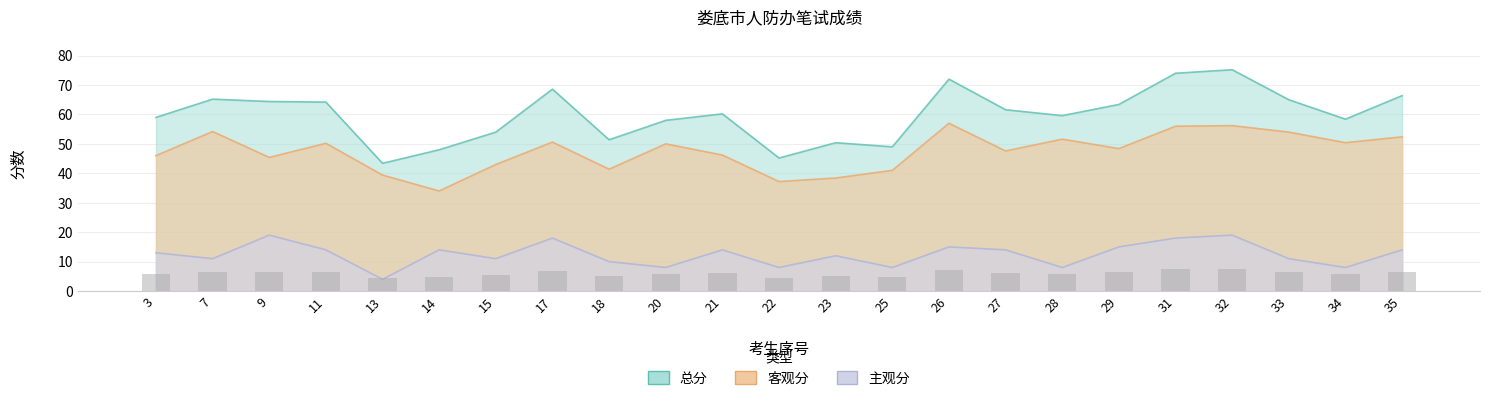

What is the sum of the 主观分 values at 13 and 14?

18.0